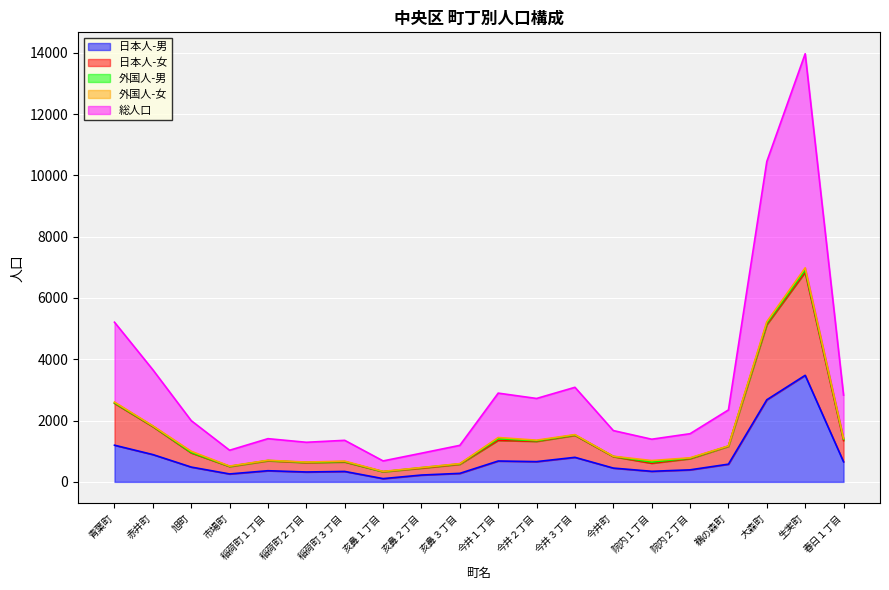

What is the difference between the second highest and minimum values in the 日本人-女 series?

4800